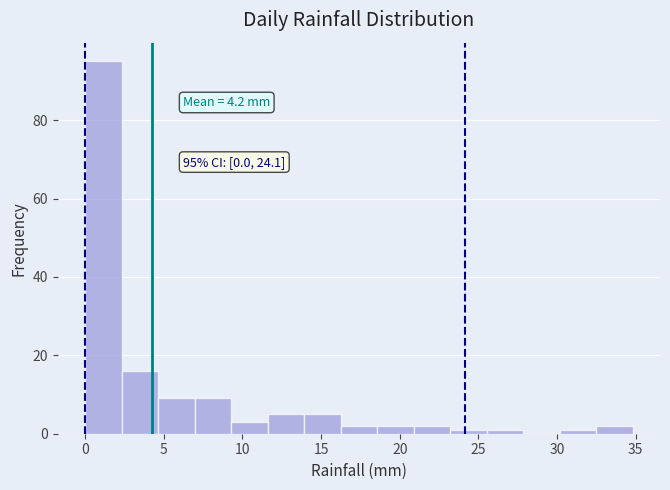

Which range on the x-axis has the tallest bar?

0.0 to 2.5